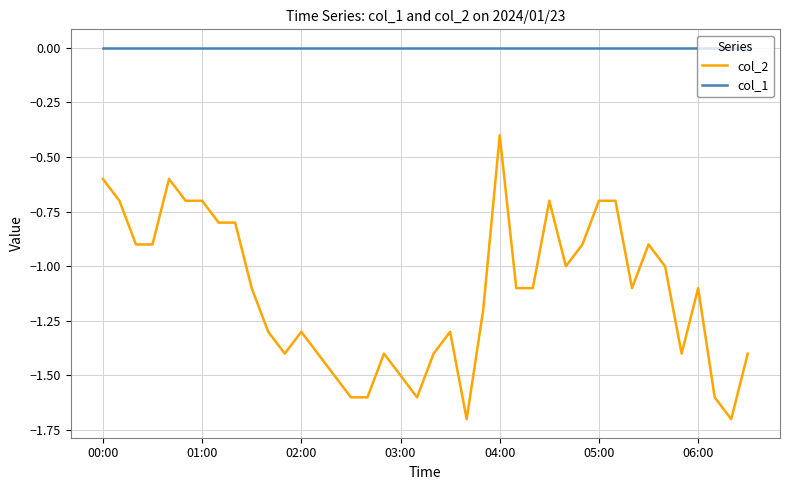

What are all the series names shown in the legend?

col_2, col_1